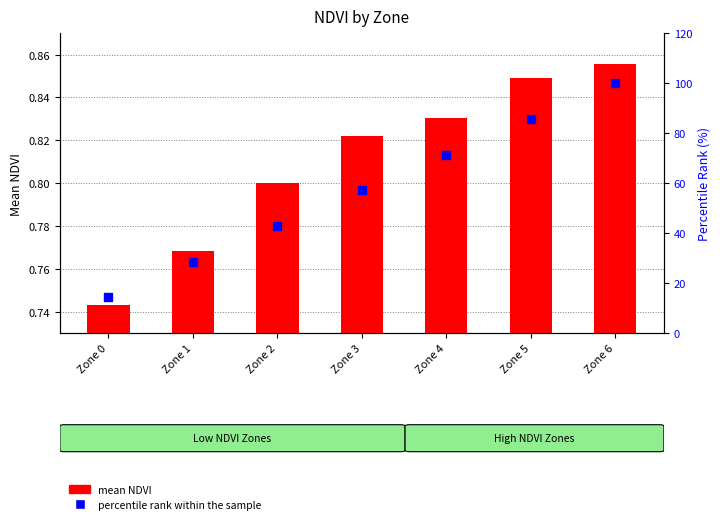

What are all the series names shown in the legend?

mean NDVI, percentile rank within the sample